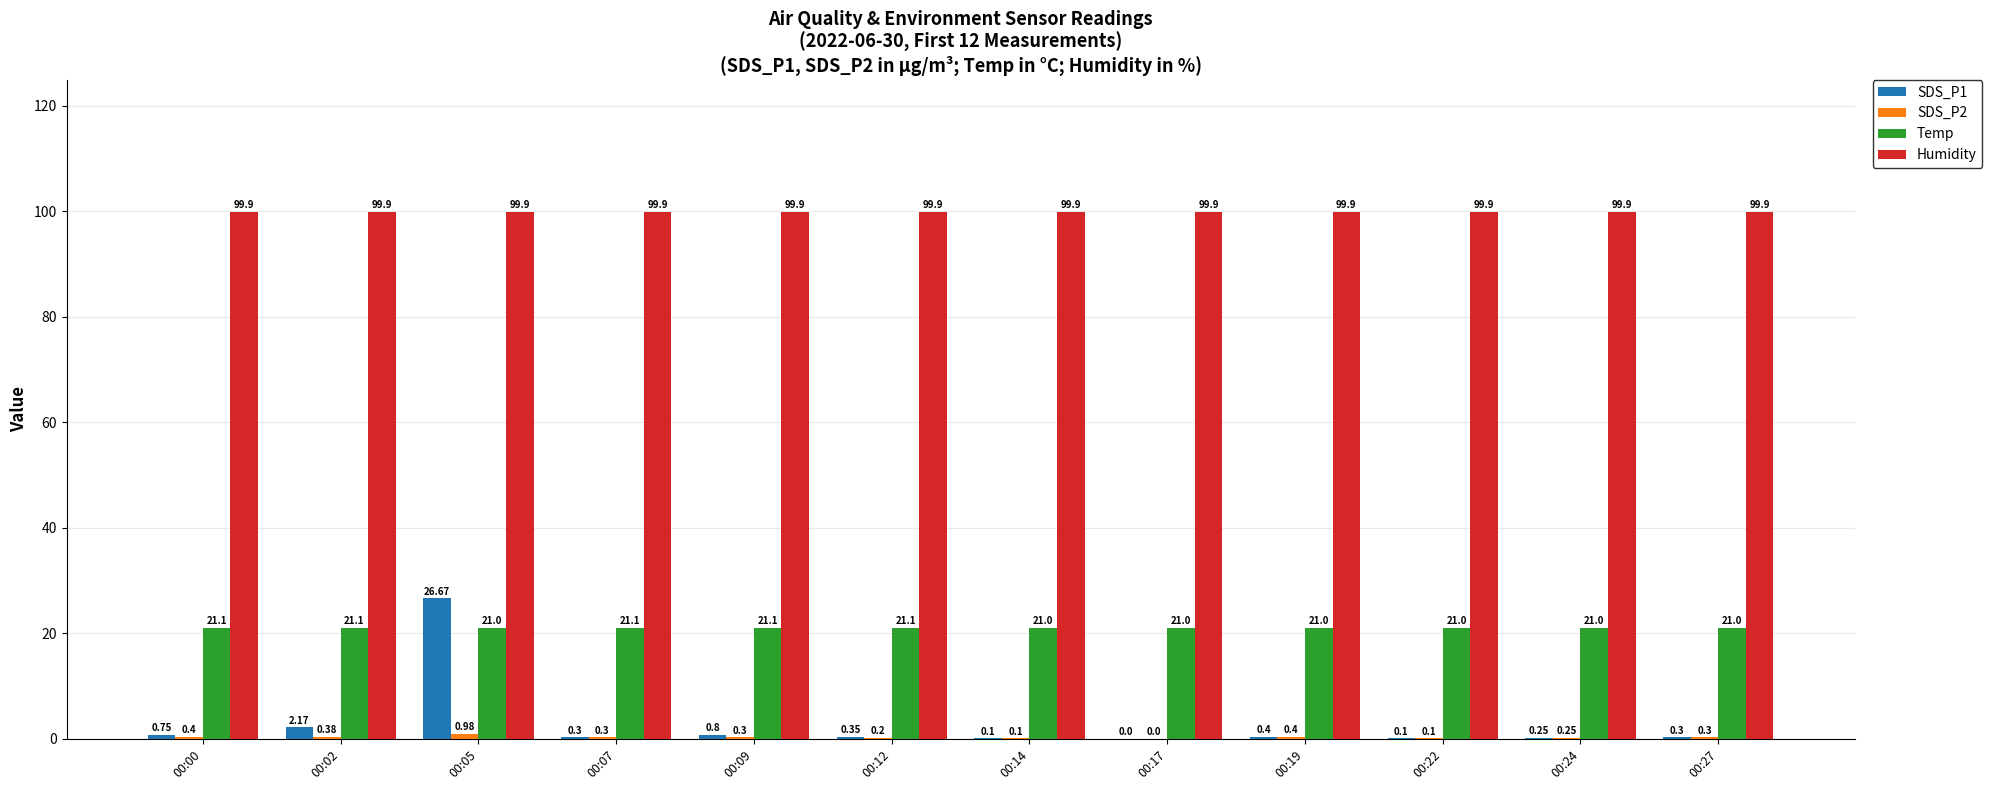

The value of Humidity at 00:00 is 63.3. True or false?

False